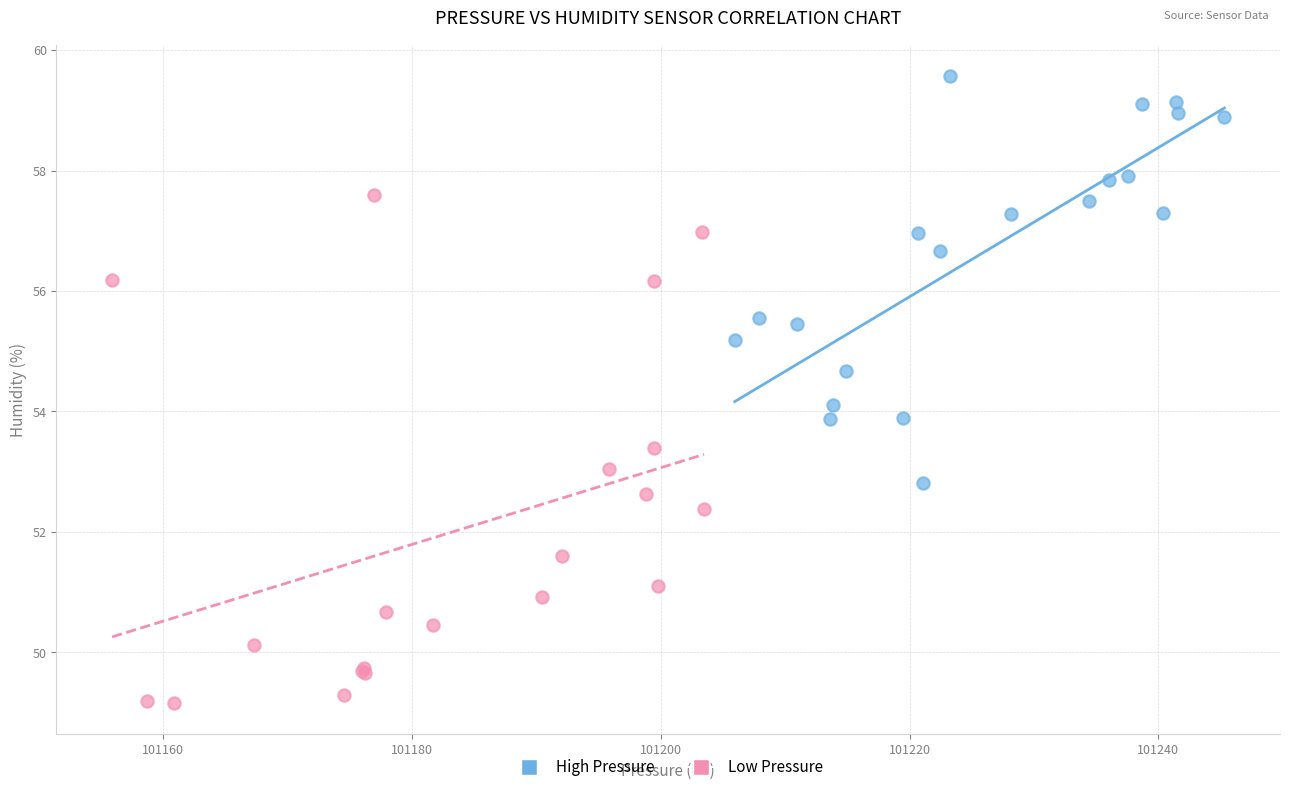

Which series has the widest spread of Y values?

Low Pressure